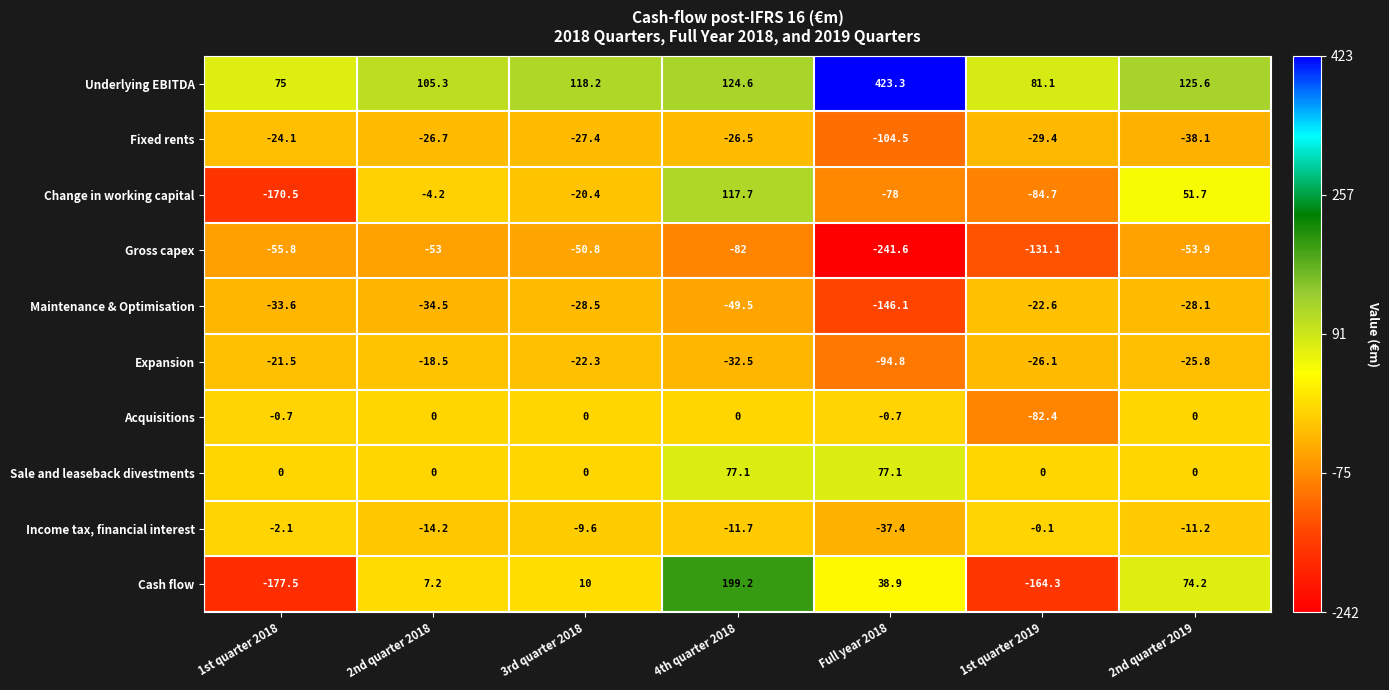

At which category is the sum across all series the highest?

4th quarter 2018